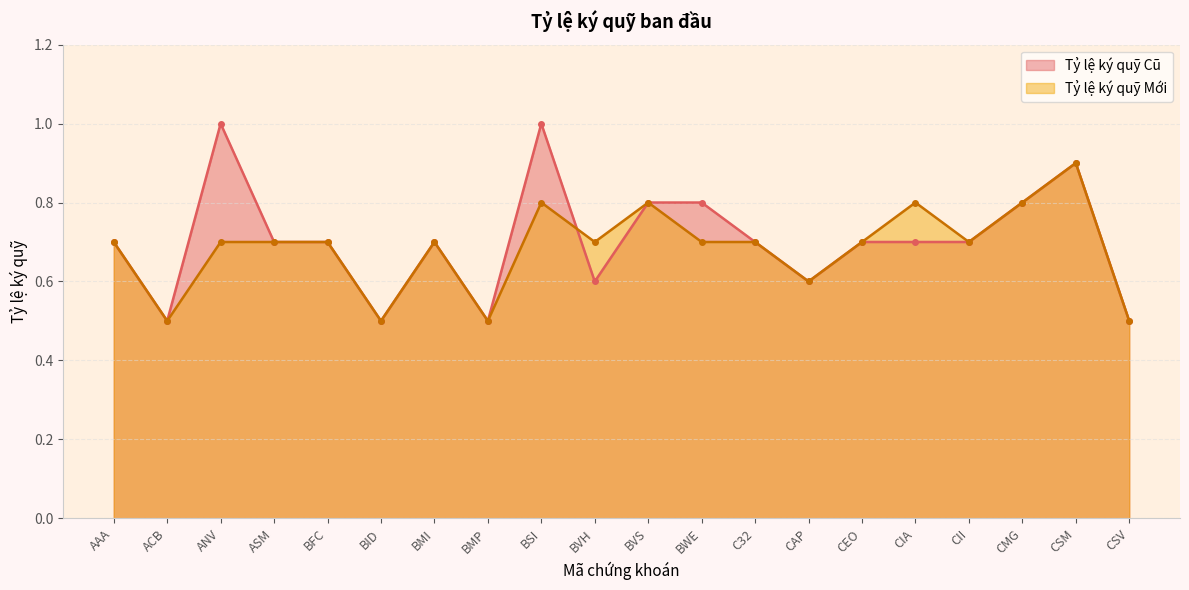

Reading left to right, what are all the values shown in this chart?

Tỷ lệ ký quỹ Cũ: AAA=0.7	ACB=0.5	ANV=1.0	ASM=0.7	BFC=0.7	BID=0.5	BMI=0.7	BMP=0.5	BSI=1.0	BVH=0.6	BVS=0.8	BWE=0.8	C32=0.7	CAP=0.6	CEO=0.7	CIA=0.7	CII=0.7	CMG=0.8	CSM=0.9	CSV=0.5
Tỷ lệ ký quỹ Mới: AAA=0.7	ACB=0.5	ANV=0.7	ASM=0.7	BFC=0.7	BID=0.5	BMI=0.7	BMP=0.5	BSI=0.8	BVH=0.7	BVS=0.8	BWE=0.7	C32=0.7	CAP=0.6	CEO=0.7	CIA=0.8	CII=0.7	CMG=0.8	CSM=0.9	CSV=0.5